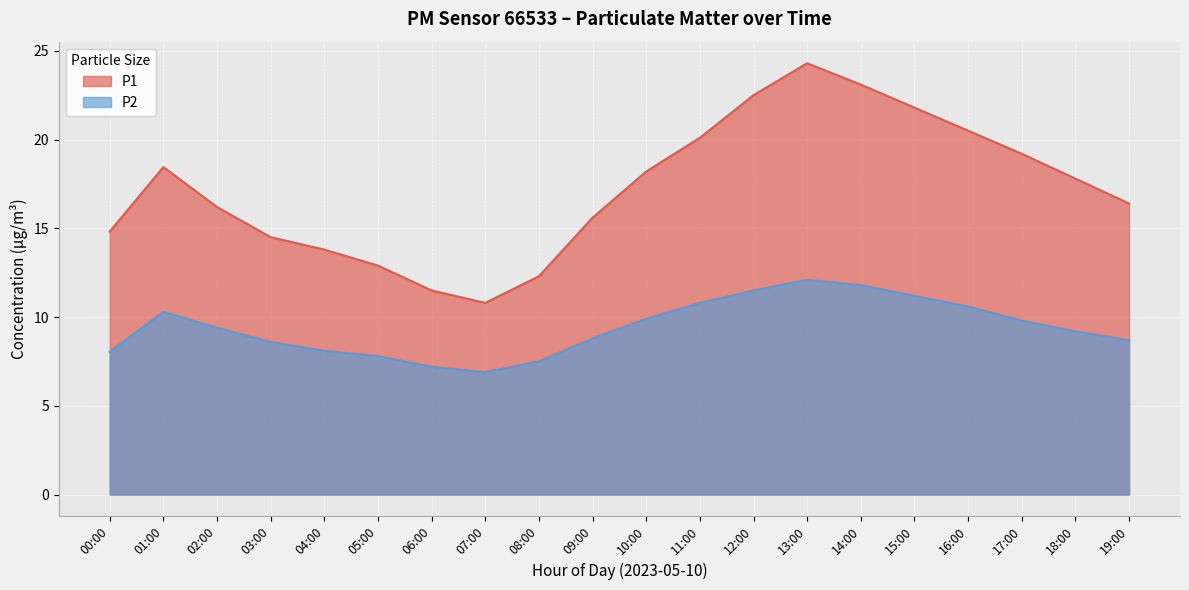

True or false: P2 and P1 cross at least once.

False